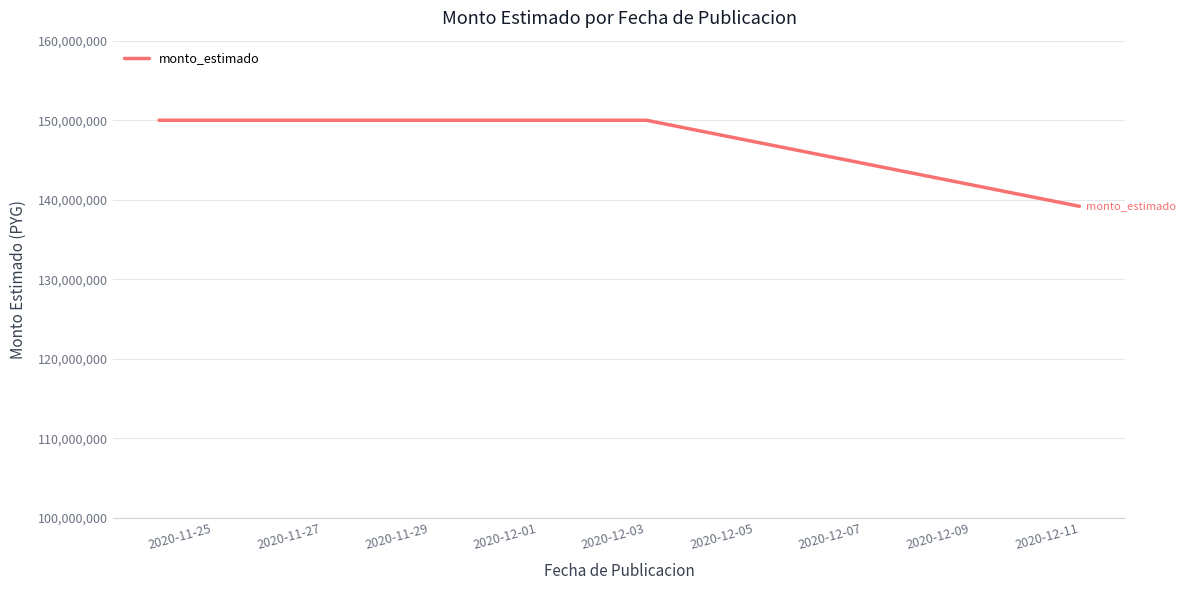

The chart shows a value of 86630698 at 2020-11-25. True or false?

False